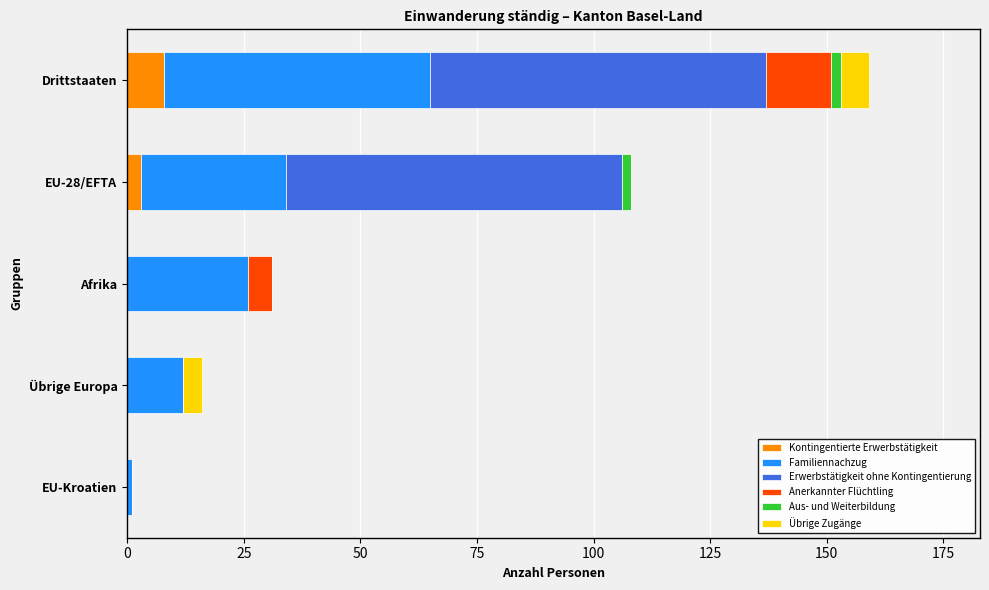

What is the total value across all series at Übrige Europa?

16